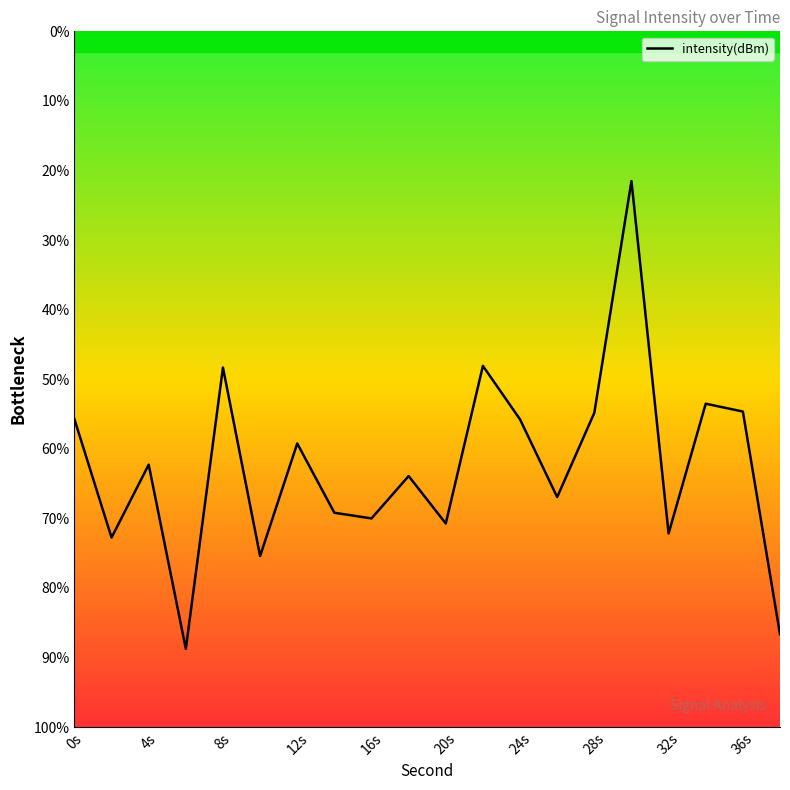

The chart shows a value of 62.3 at 4s. True or false?

True